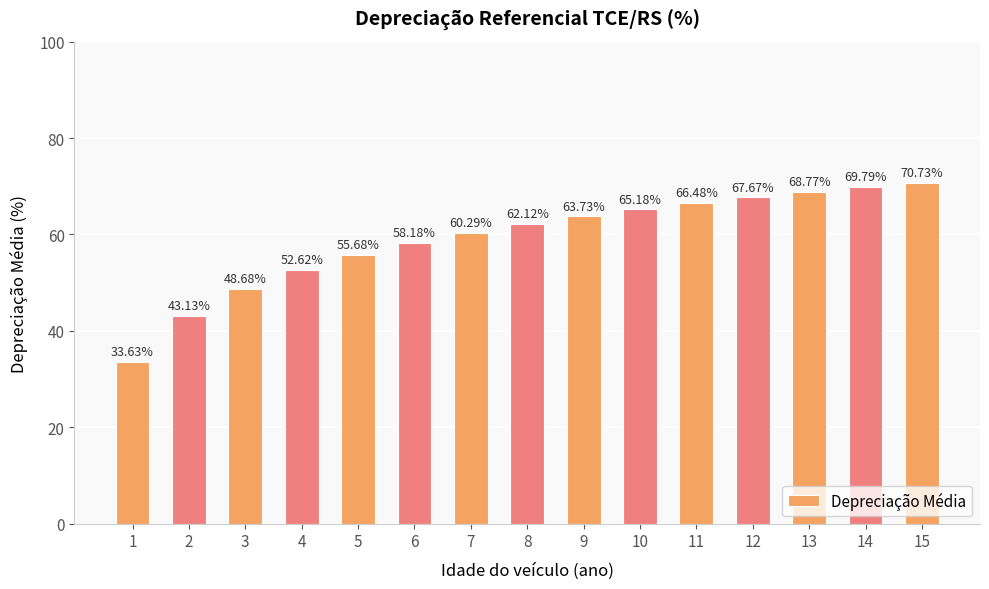

Count the number of categories in the chart.

15